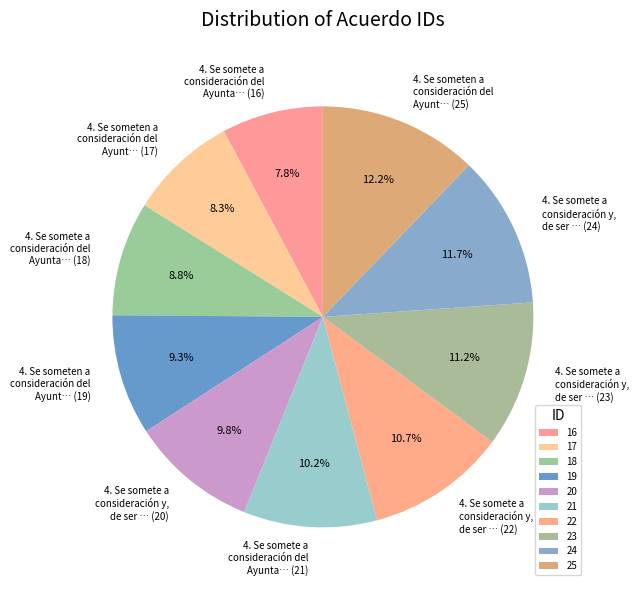

Count the number of slices in the pie.

10